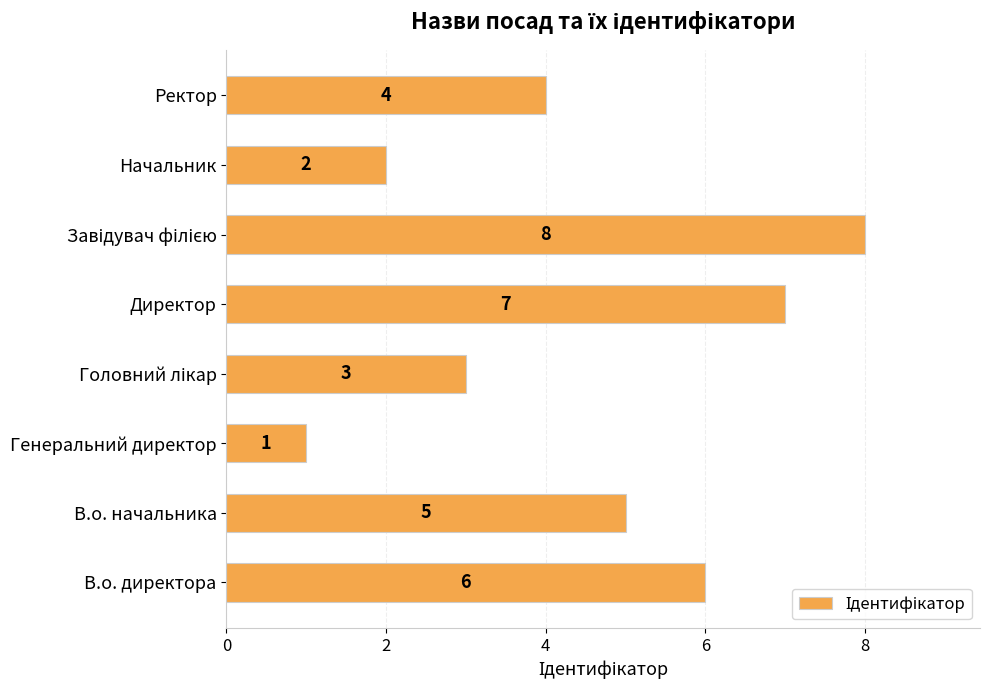

True or false: the data shows 4 at Ректор.

True